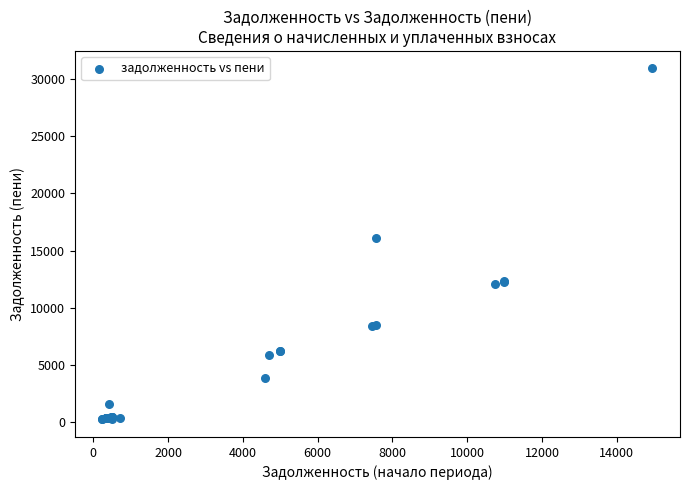

What Y value in the scatter plot is closest to 15572?

16135.0